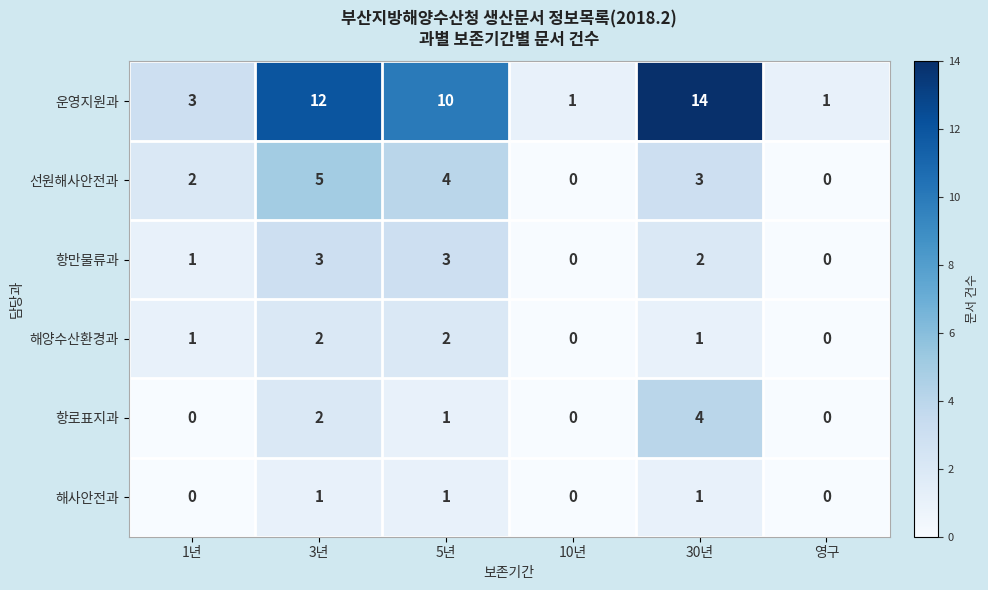

What is the difference between the maximum and minimum values in the 항로표지과 series?

4